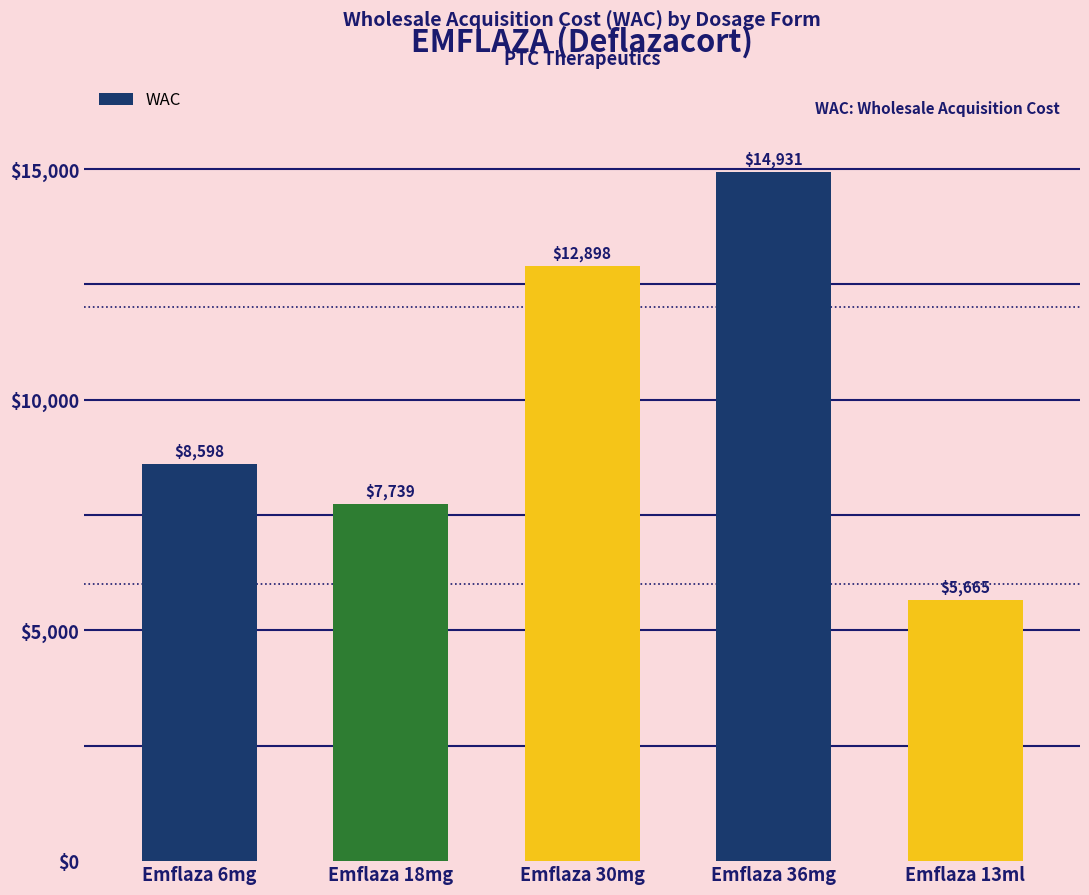

What is the smallest value displayed?

5664.5